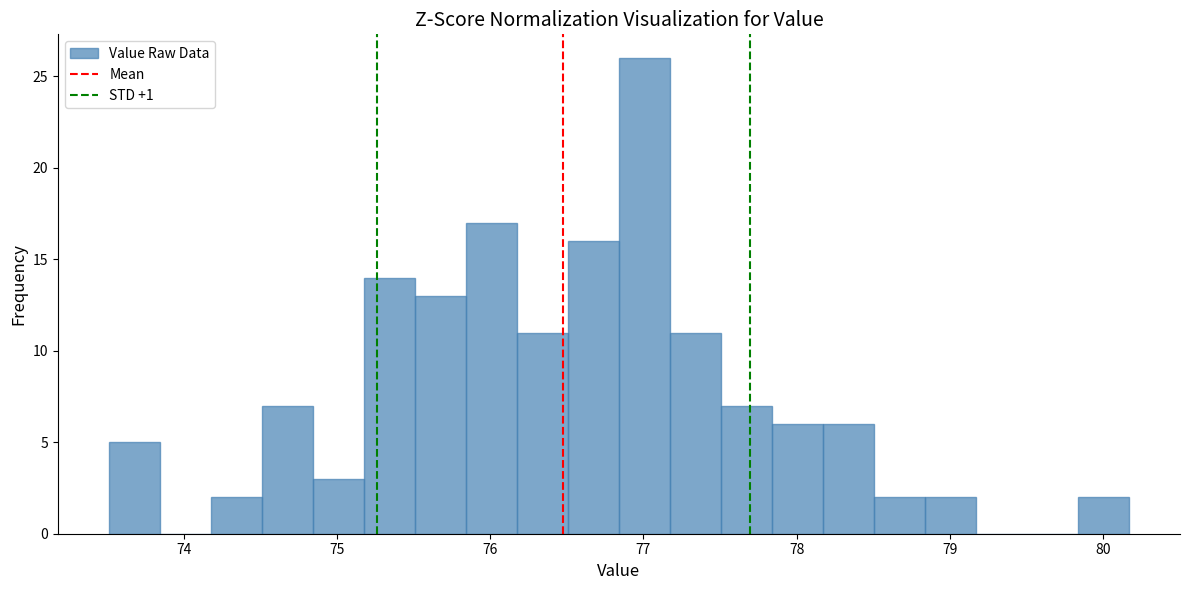

Around what value on the x-axis is the tallest bar? Give the approximate position of its centre, as read against the axis.

77.0